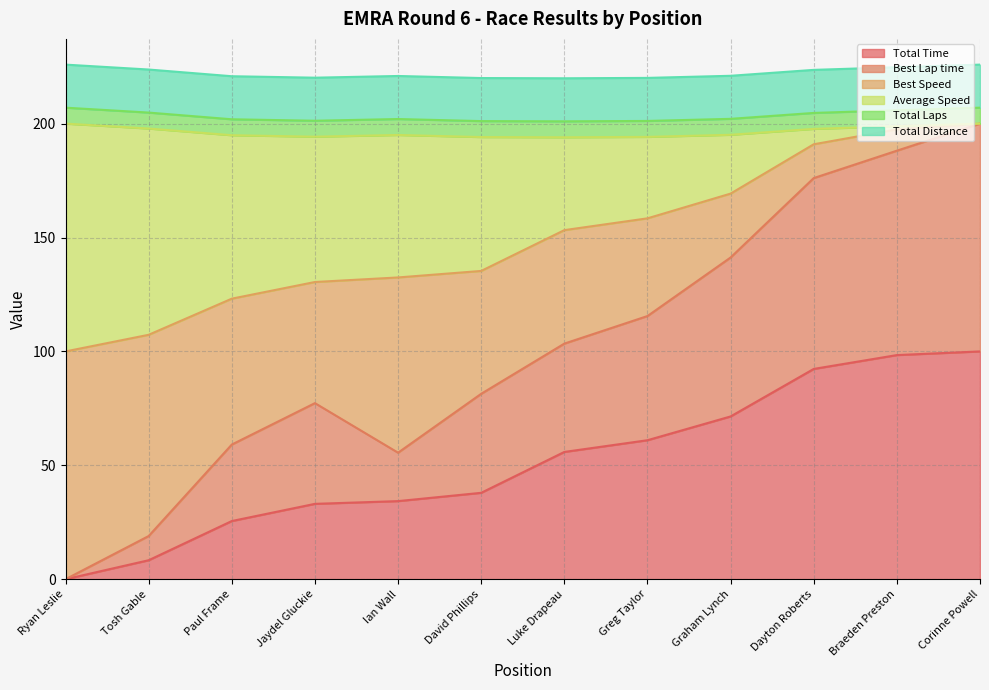

Is it true that Total Time equals 114.6 at Graham Lynch?

False